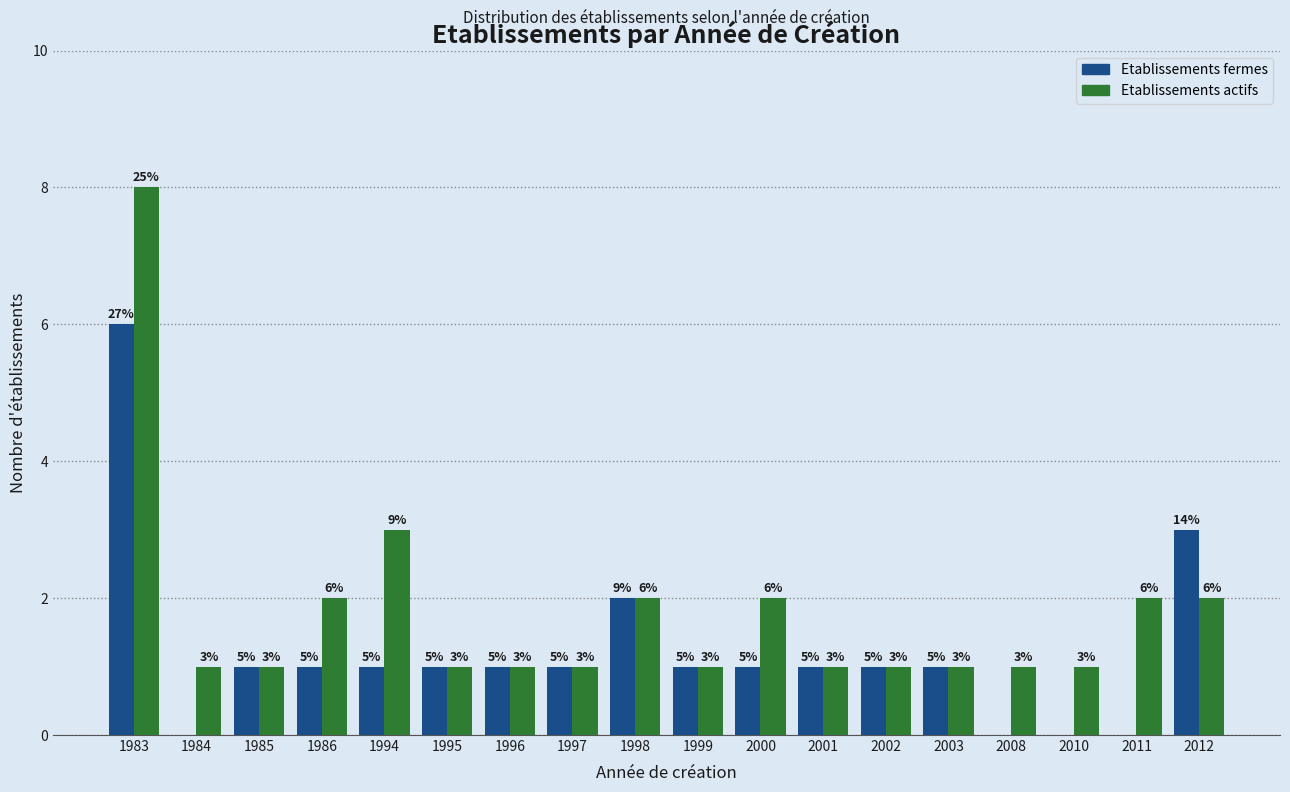

Reading left to right, what are all the values shown in this chart?

Etablissements fermes: 1983=6	1984=0	1985=1	1986=1	1994=1	1995=1	1996=1	1997=1	1998=2	1999=1	2000=1	2001=1	2002=1	2003=1	2008=0	2010=0	2011=0	2012=3
Etablissements actifs: 1983=8	1984=1	1985=1	1986=2	1994=3	1995=1	1996=1	1997=1	1998=2	1999=1	2000=2	2001=1	2002=1	2003=1	2008=1	2010=1	2011=2	2012=2